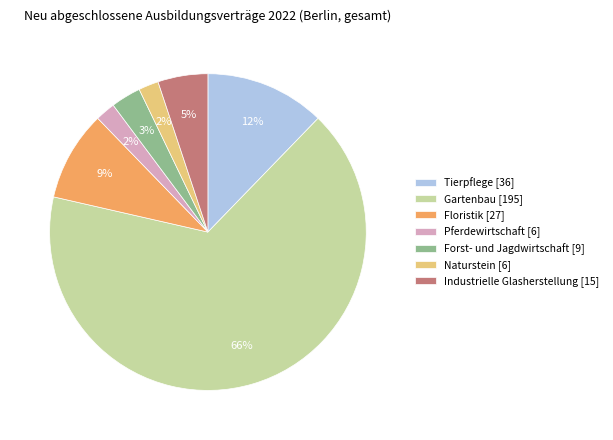

Count the number of slices in the pie.

7